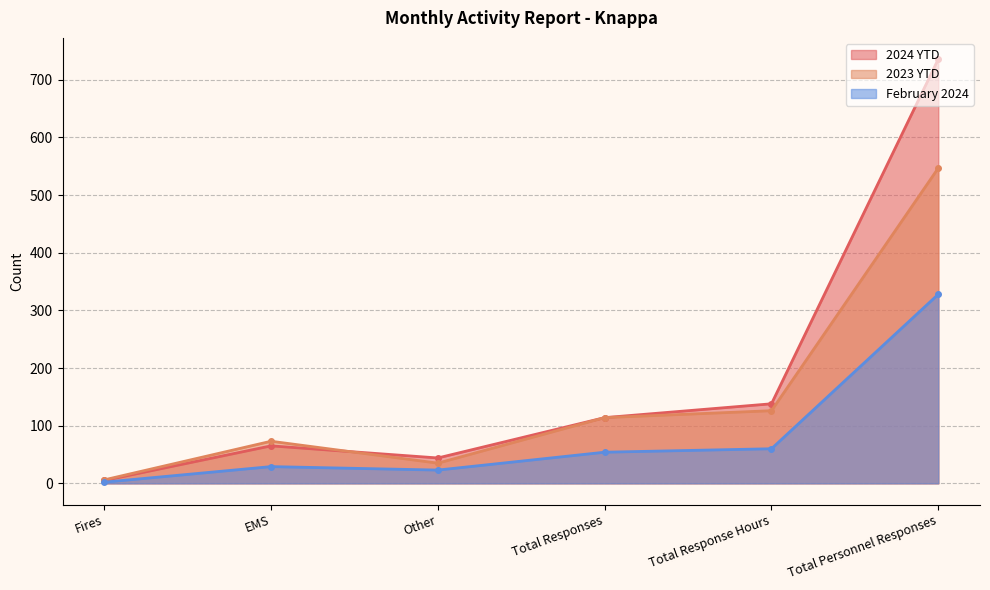

Does the chart display data point markers on the line(s)?

Yes